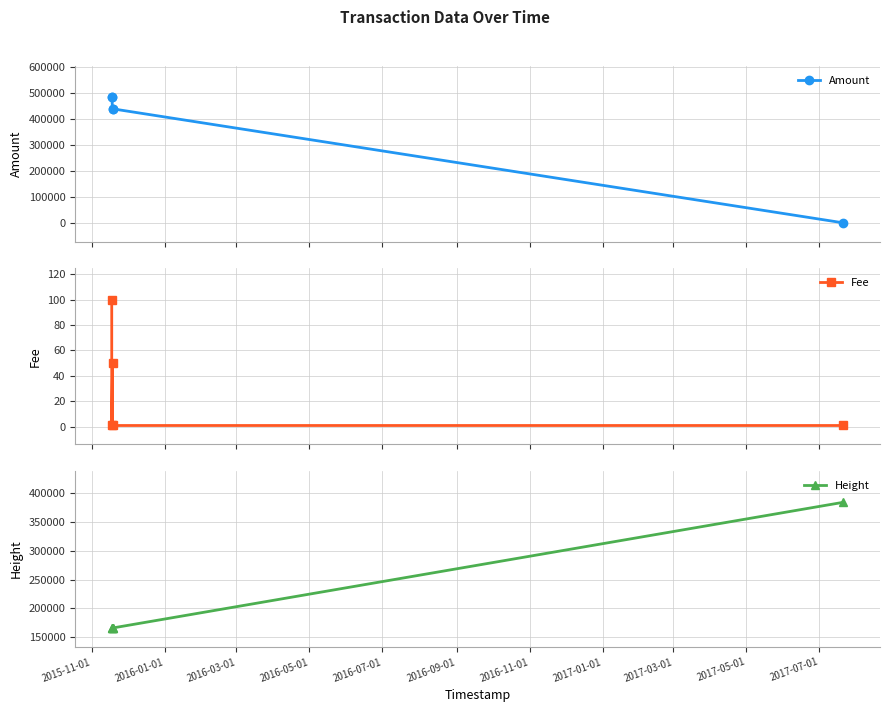

True or false: Amount has more than 2 points higher than both neighbors.

False